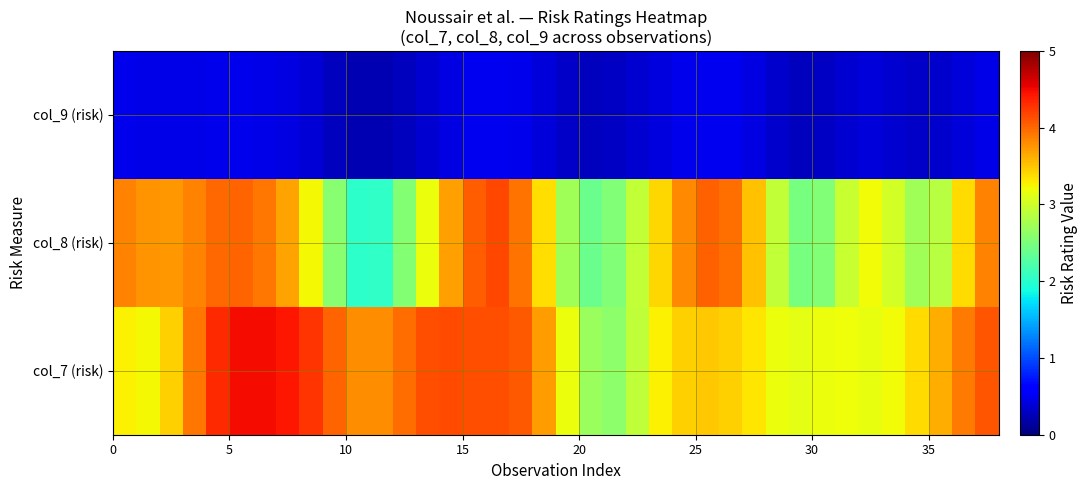

Count the number of categories in the chart.

38